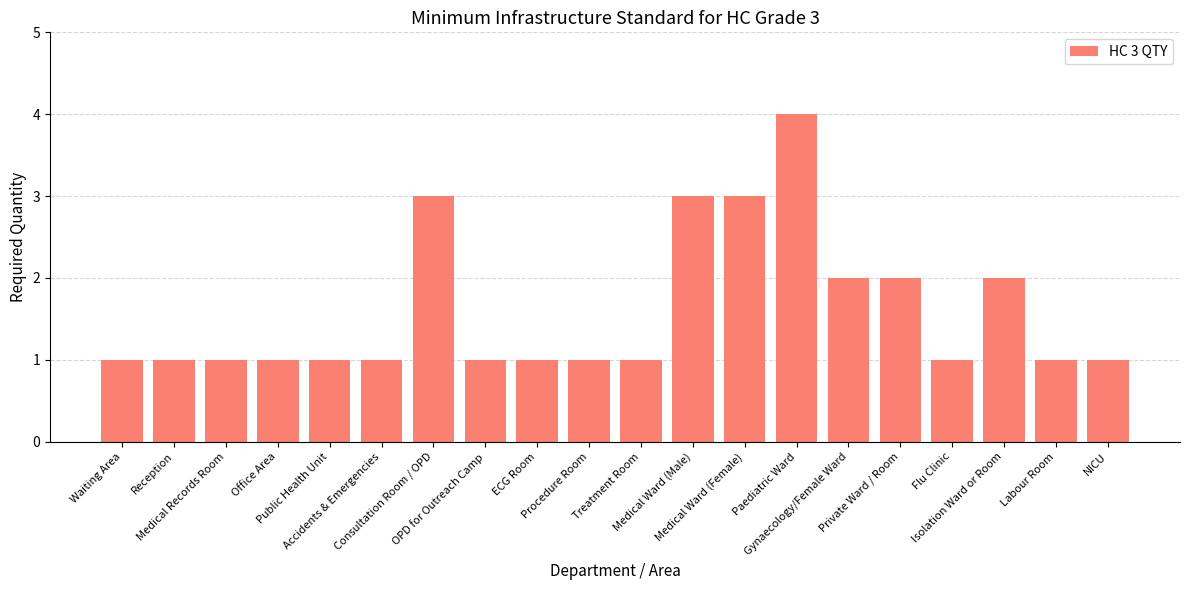

What is the sum of all values?

32